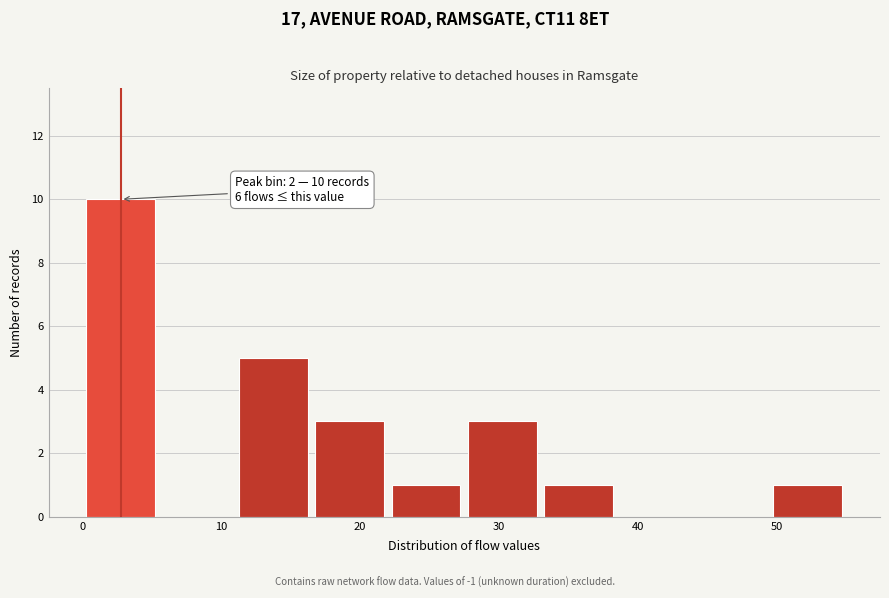

Which range on the x-axis has the tallest bar?

0.0 to 5.5